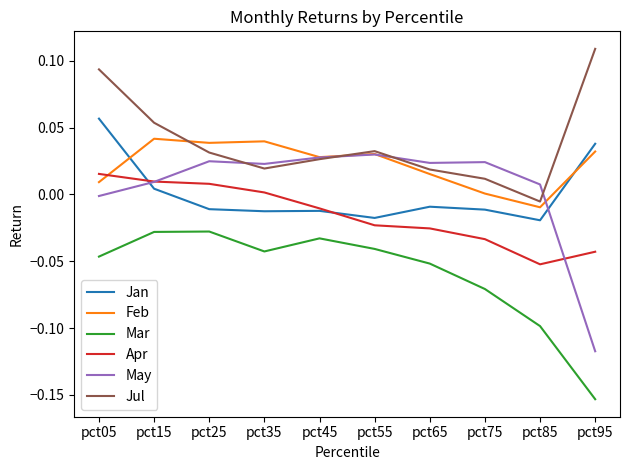

True or false: Jul has a value of 0.0 at pct25.

True